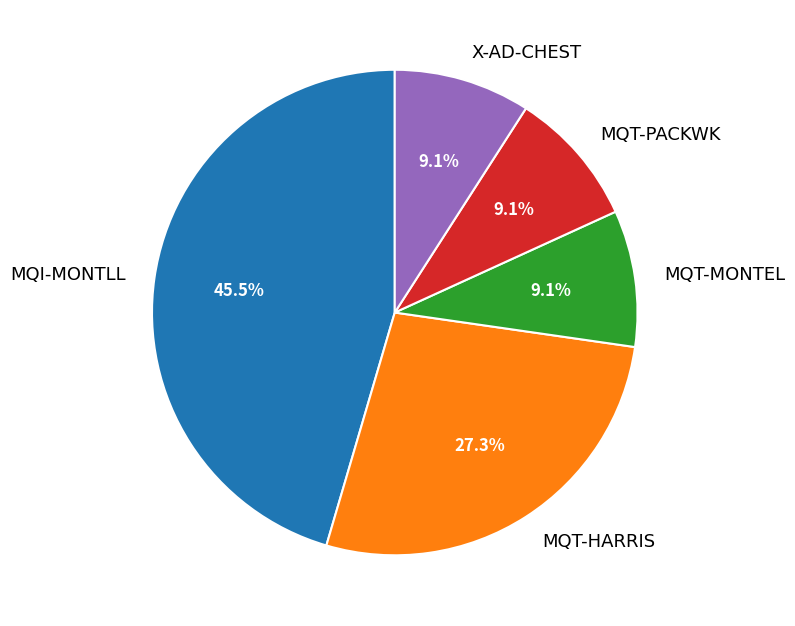

Which category has the biggest portion of the pie?

MQI-MONTLL